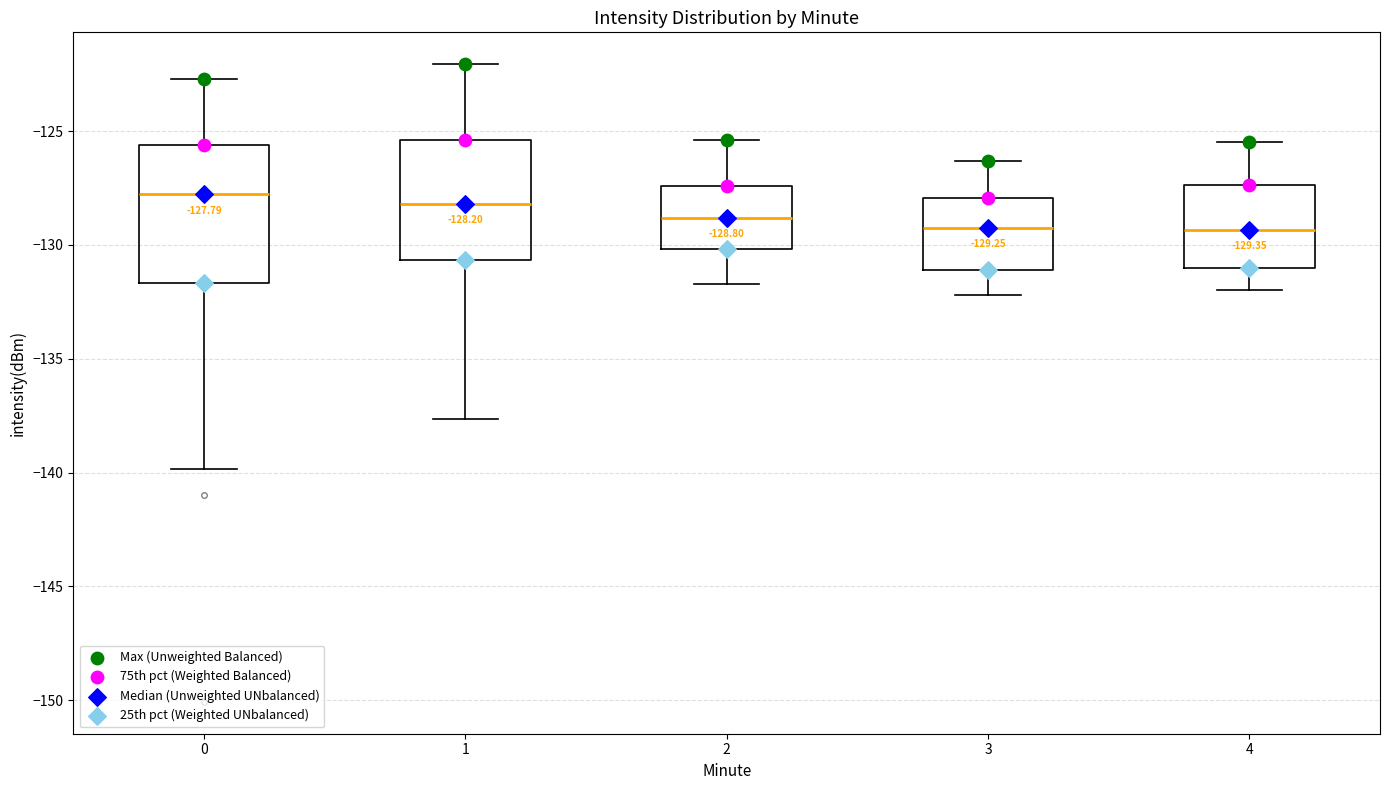

Which box is the tallest, from its lower edge to its upper edge?

0